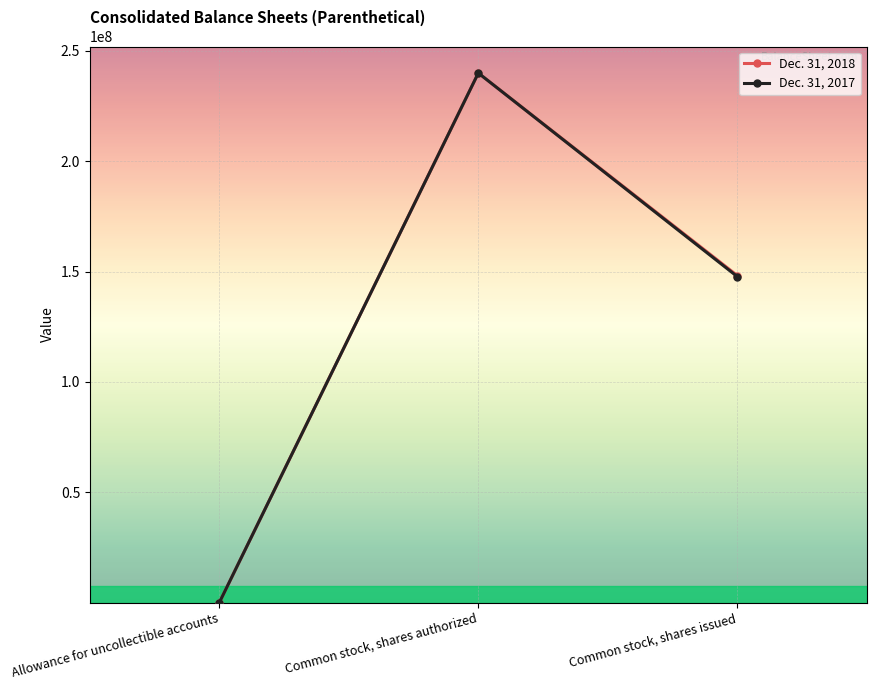

List the labels in order of Dec. 31, 2017 value, largest first.

Common stock, shares authorized, Common stock, shares issued, Allowance for uncollectible accounts